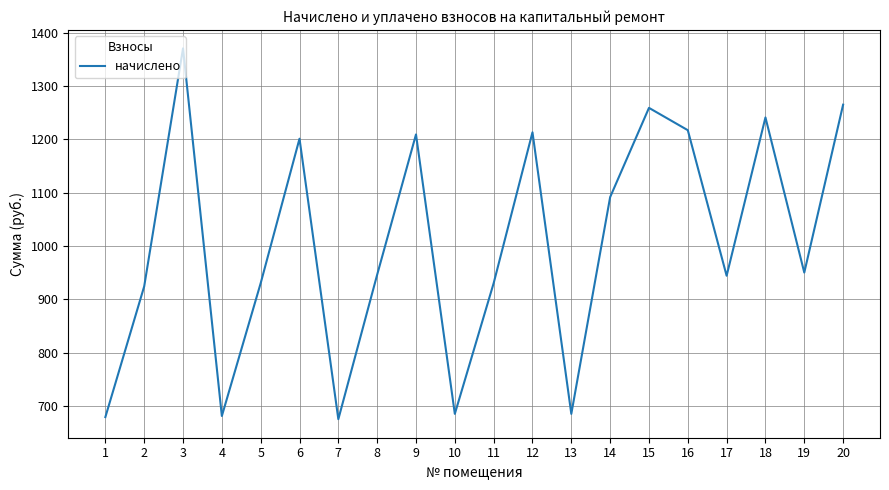

Where is the first local minimum?

4